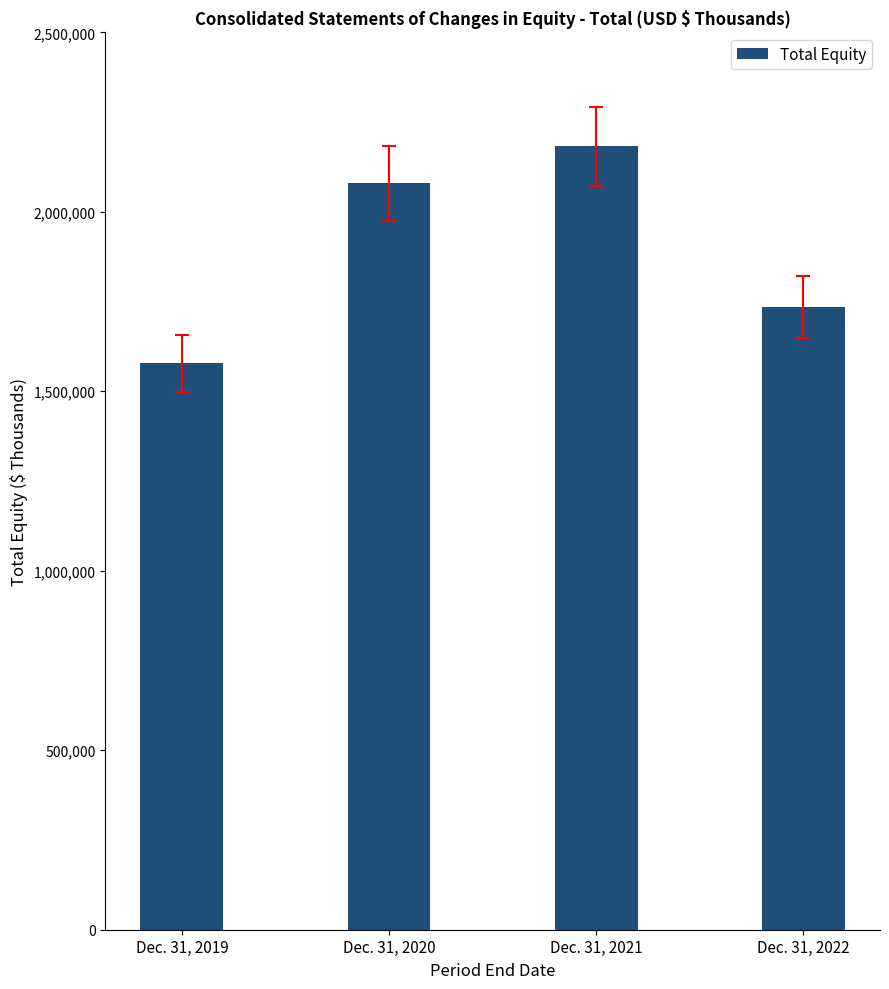

Approximately how many times larger is the value at Dec. 31, 2020 compared to Dec. 31, 2019?

1.3